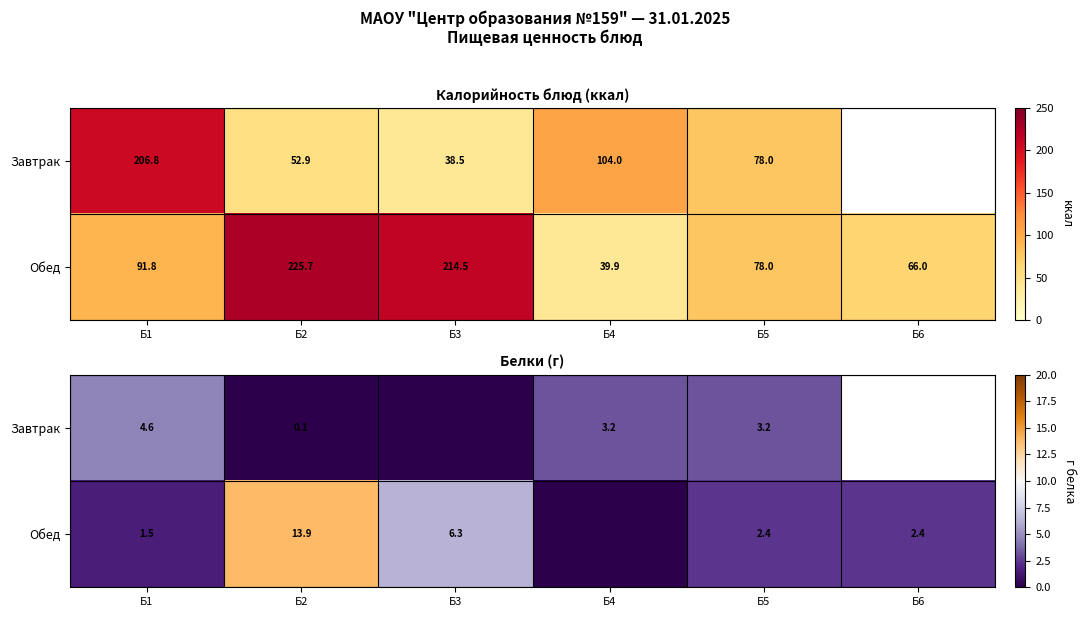

Which has a higher value, Б4 or Б6?

Б6